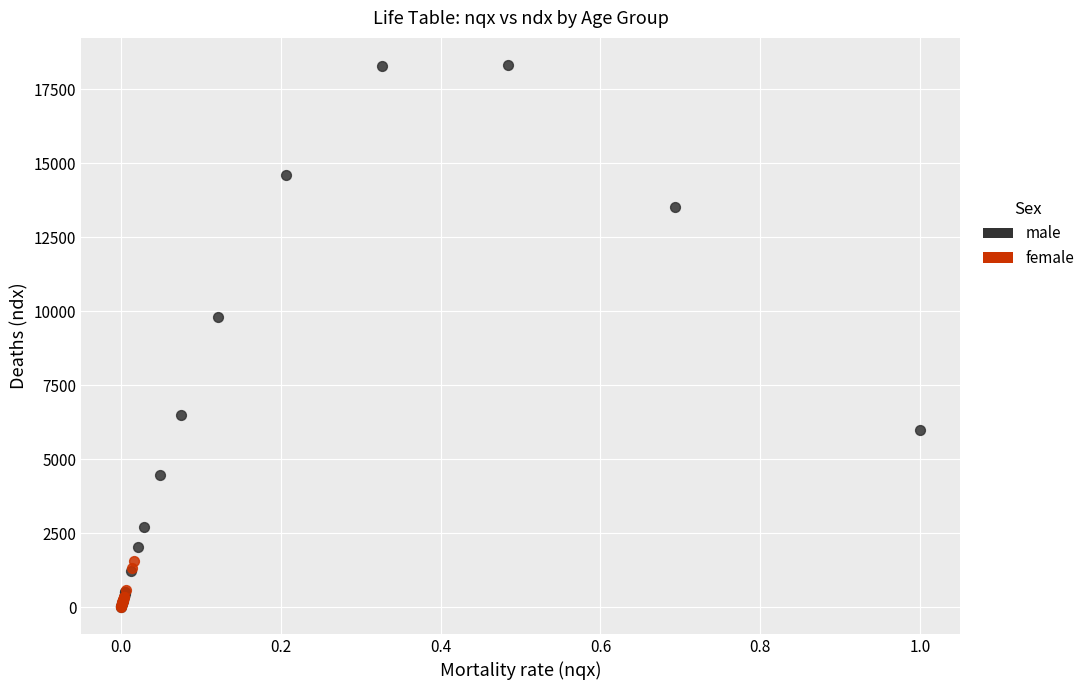

Which series has the widest spread of Y values?

male